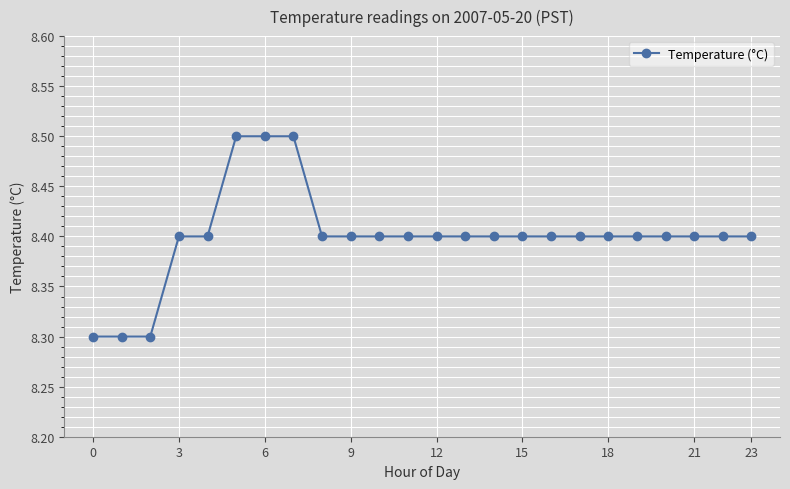

What is the greatest value displayed?

8.5